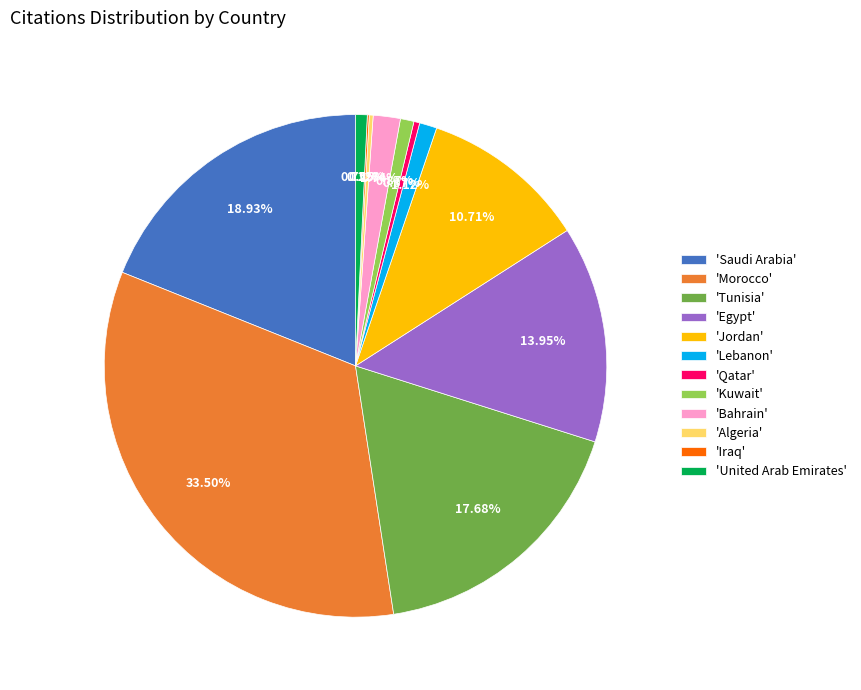

To the nearest percent, what is the average slice percentage?

8%